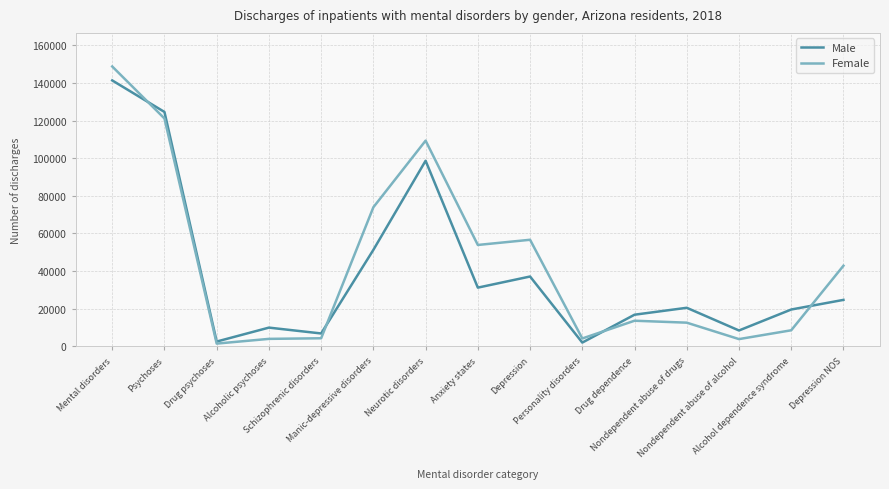

List the series in order of their peak value, highest first.

Female, Male